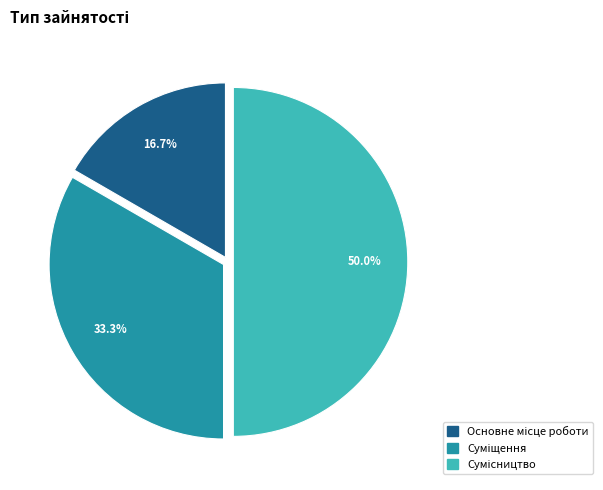

How many slices are in this pie chart?

3